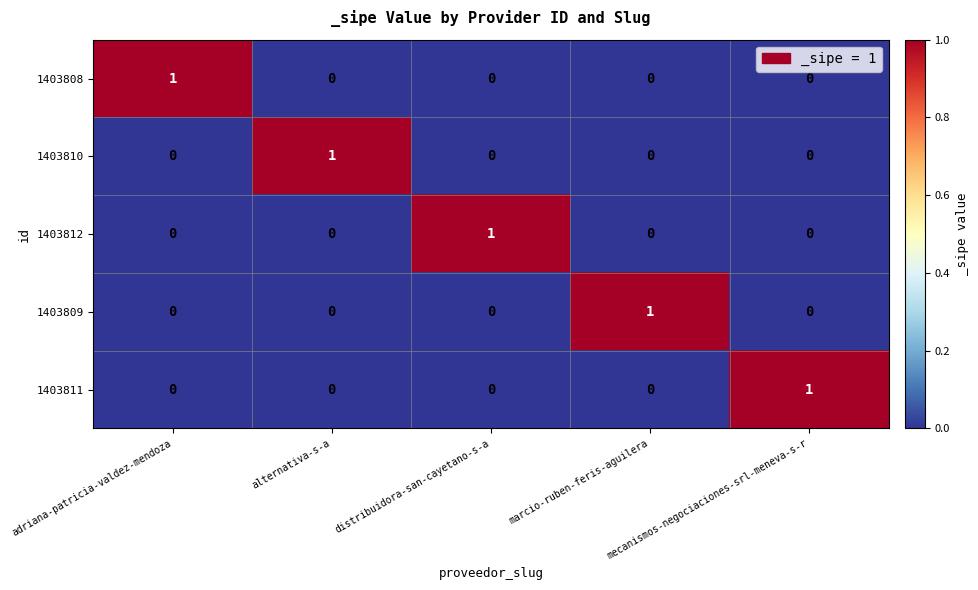

How many 1403809 values are between 0 and 1?

5